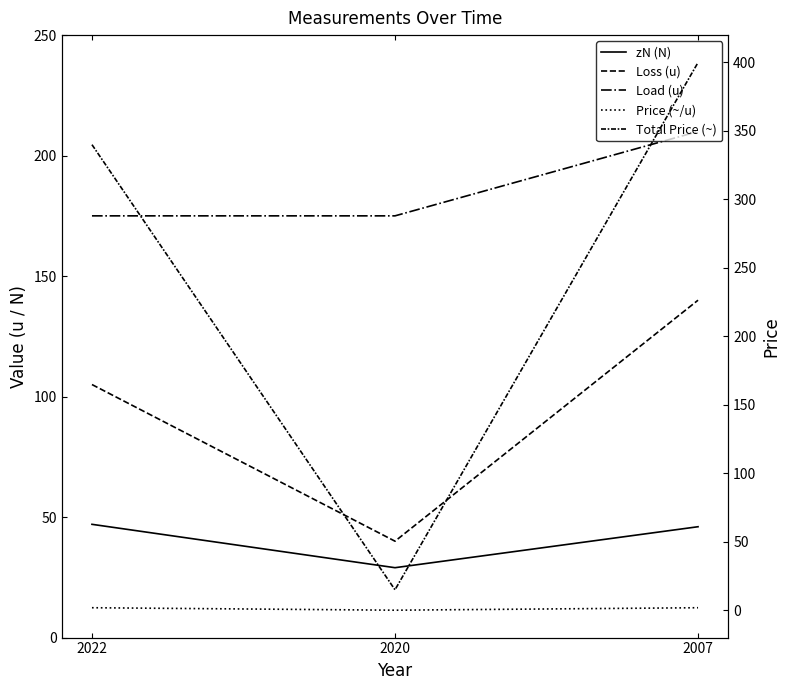

What is the total value across all series at 2020?

259.1